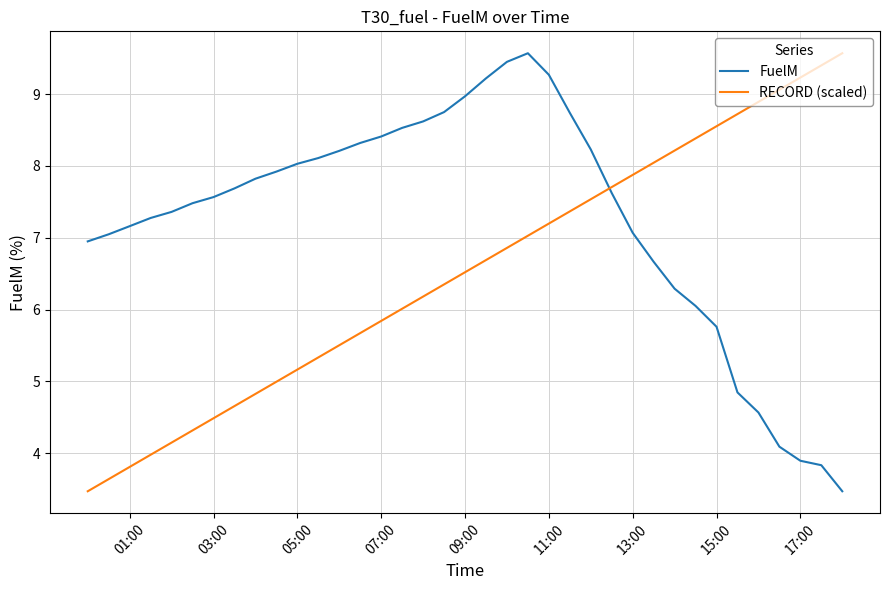

Rank the series by their average value, from highest to lowest.

FuelM, RECORD (scaled)